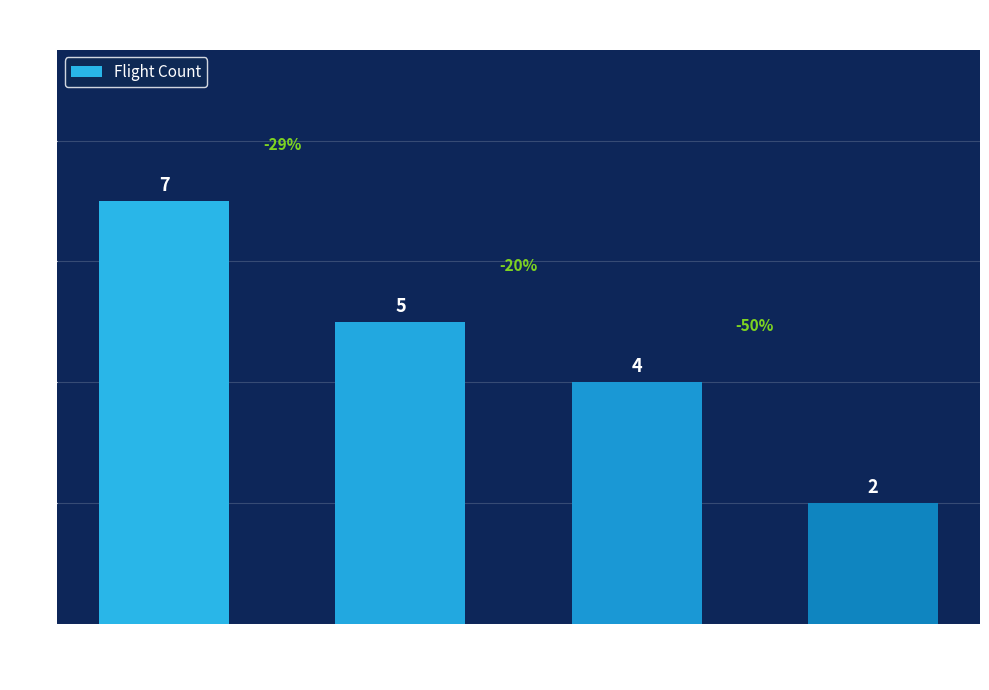

Reading left to right, what are all the values shown in this chart?

UPS970=7	UPS2992=5	UPS2912=4	UPS2916=2